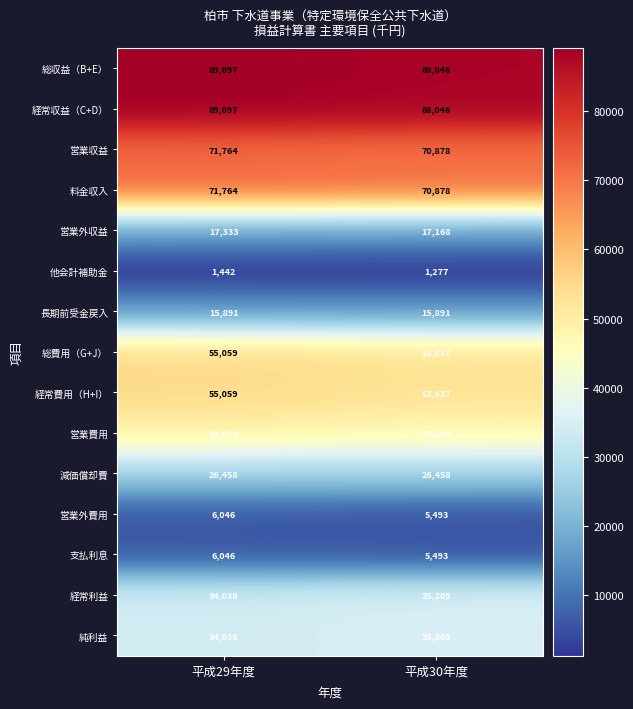

How many categories are shown in the chart?

2